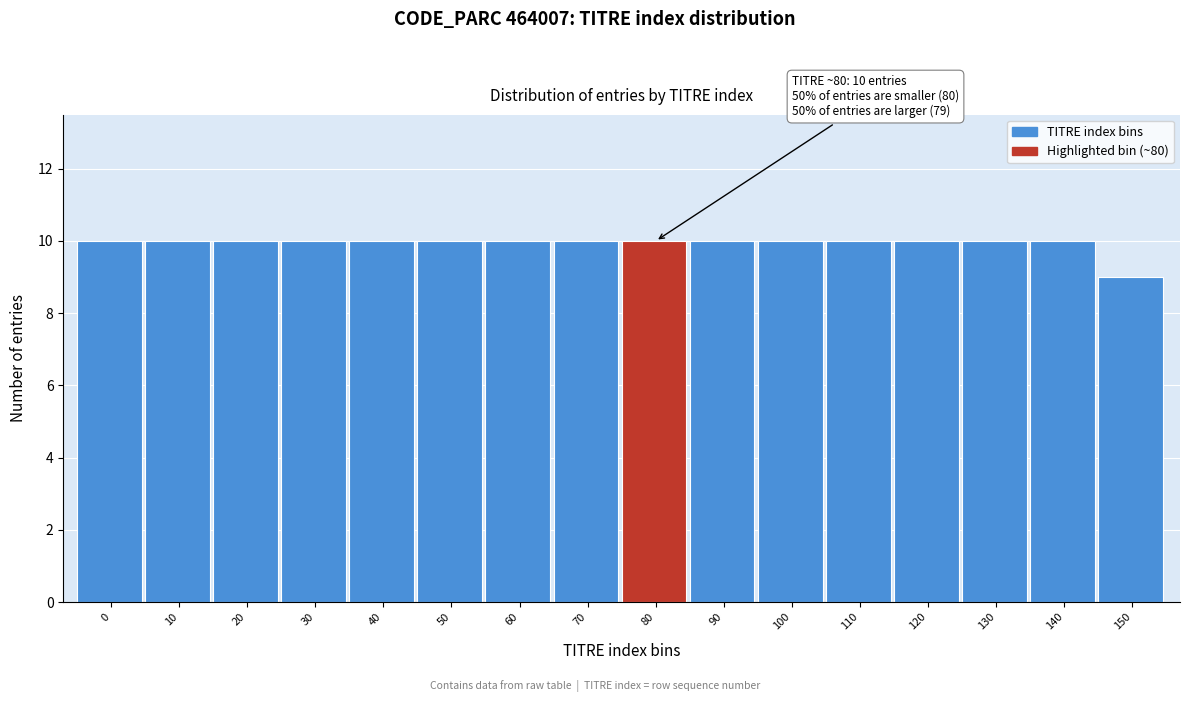

Reading right to left, list all the values displayed in this chart.

9	10	10	10	10	10	10	10	10	10	10	10	10	10	10	10